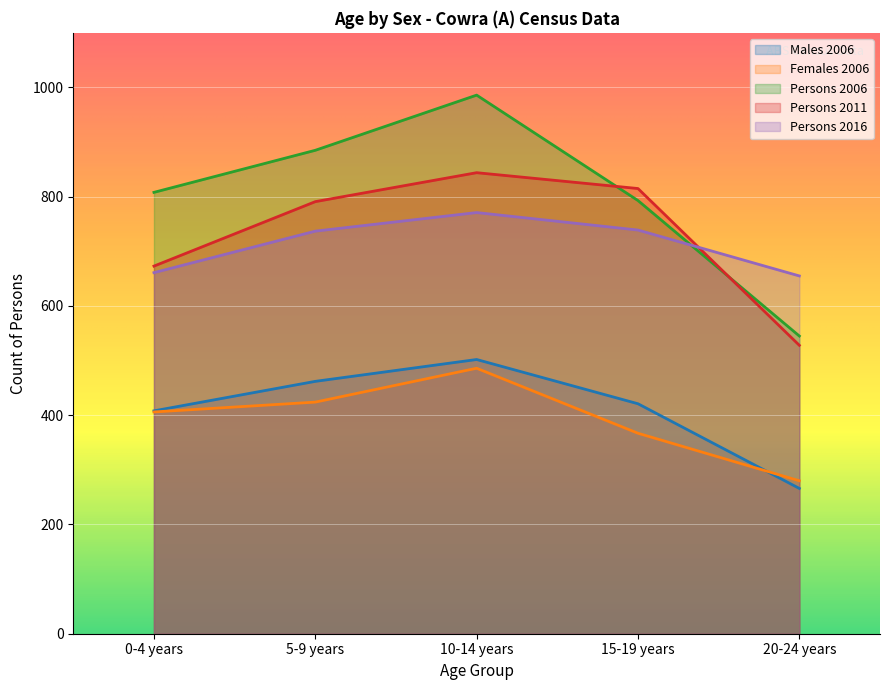

What is the spread (max minus min) of values at 15-19 years?

448